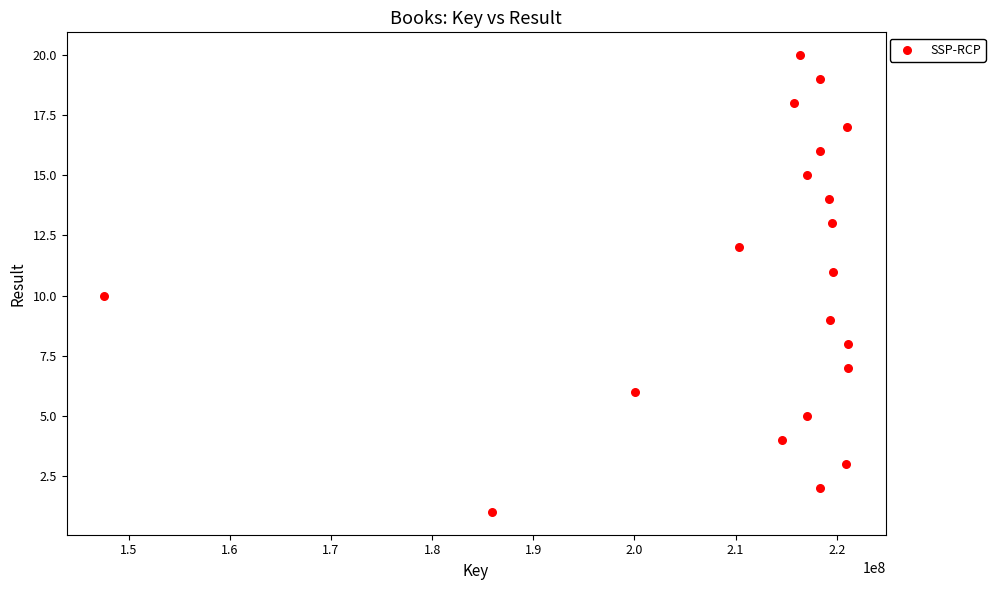

What is the range of Y values (max minus min)?

19